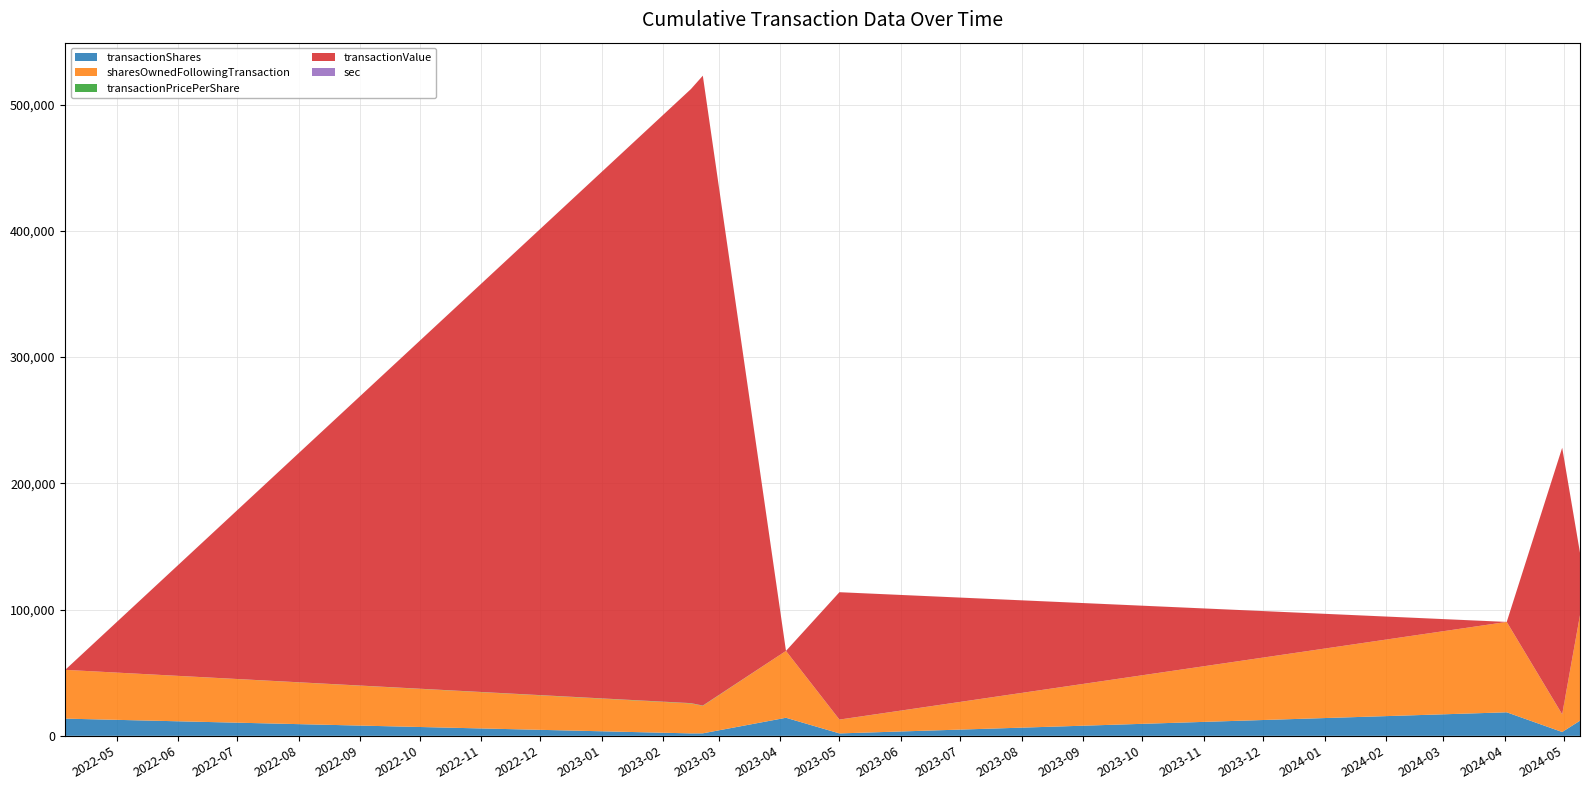

Reading right to left, list all the values displayed in this chart.

transactionShares: 2024-05-09=12000.0	2024-04-30=3025.0	2024-04-02=18640.0	2023-05-01=1914.0	2023-04-04=14315.0	2023-02-21=1977.0	2023-02-15=1933.0	2022-04-05=13631.0
sharesOwnedFollowingTransaction: 2024-05-09=83586.0	2024-04-30=13966.0	2024-04-02=71586.0	2023-05-01=10914.0	2023-04-04=52946.0	2023-02-21=21742.0	2023-02-15=23719.0	2022-04-05=38631.0
transactionPricePerShare: 2024-05-09=4.1	2024-04-30=69.8	2024-04-02=0.0	2023-05-01=52.7	2023-04-04=0.0	2023-02-21=252.4	2023-02-15=251.6	2022-04-05=0.0
transactionValue: 2024-05-09=49387.0	2024-04-30=211145.0	2024-04-02=0.0	2023-05-01=100887.0	2023-04-04=0.0	2023-02-21=498955.0	2023-02-15=486420.0	2022-04-05=0.0
sec: 2024-05-09=20.0	2024-04-30=11.0	2024-04-02=20.0	2023-05-01=11.0	2023-04-04=20.0	2023-02-21=12.0	2023-02-15=12.0	2022-04-05=20.0